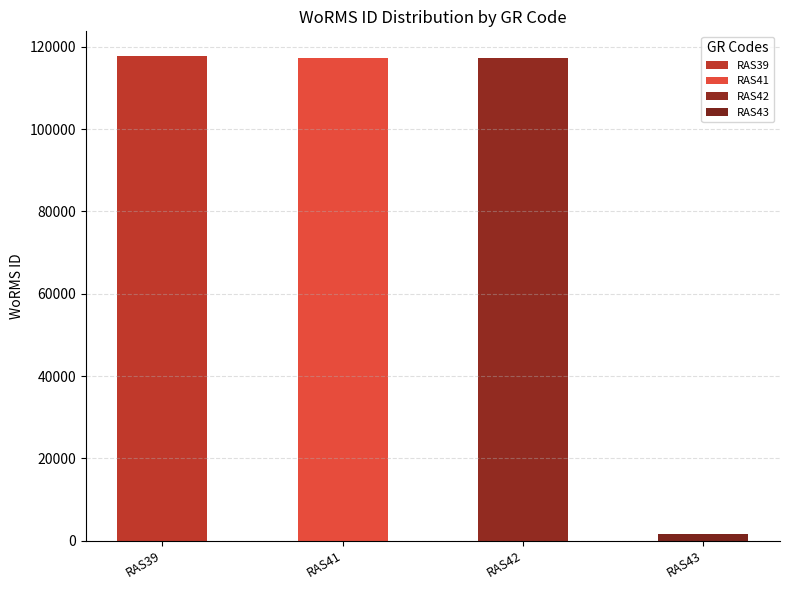

How many bars are there in total?

4